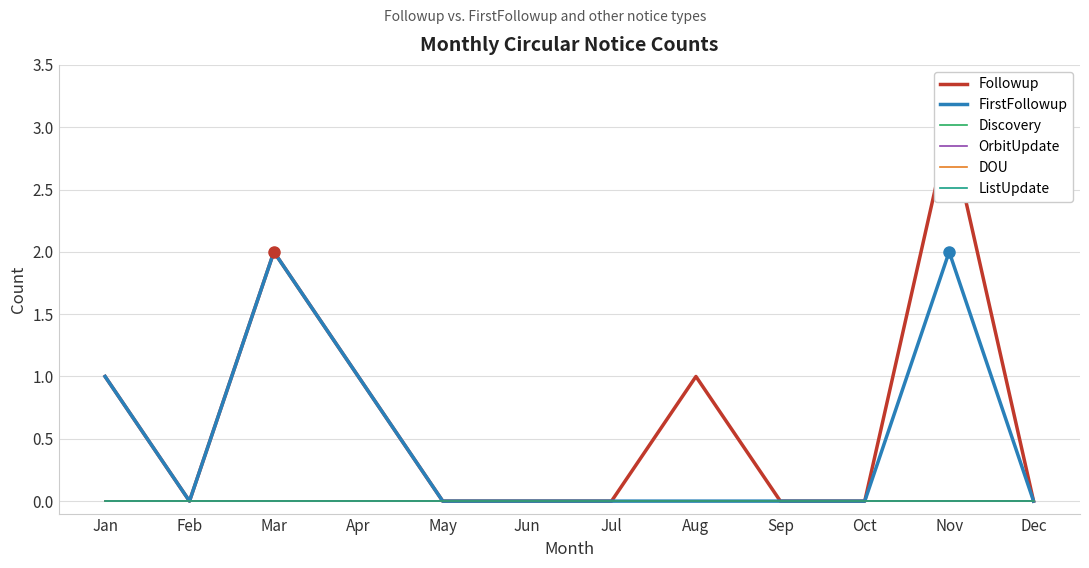

Where is Followup nearest to the value 1?

Jan